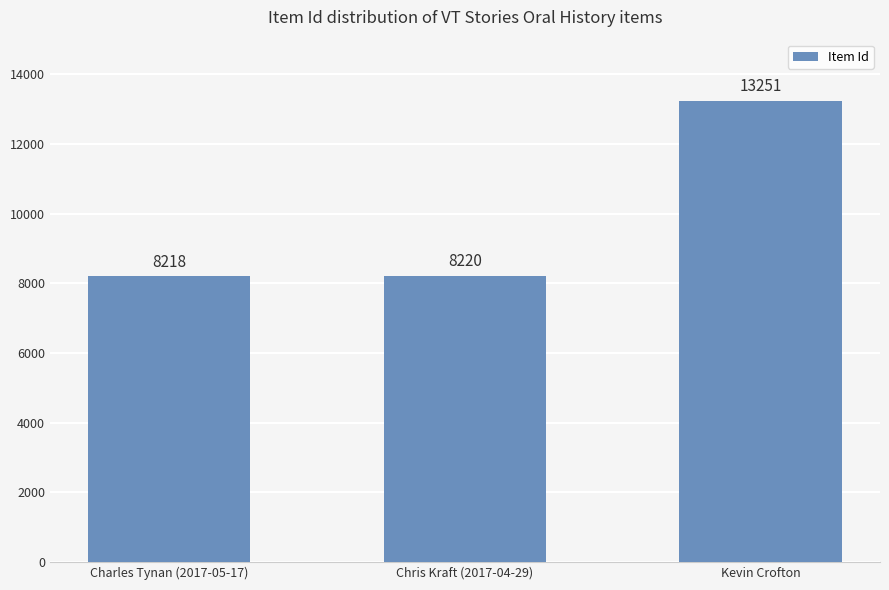

What is the difference between the maximum and minimum values?

5033